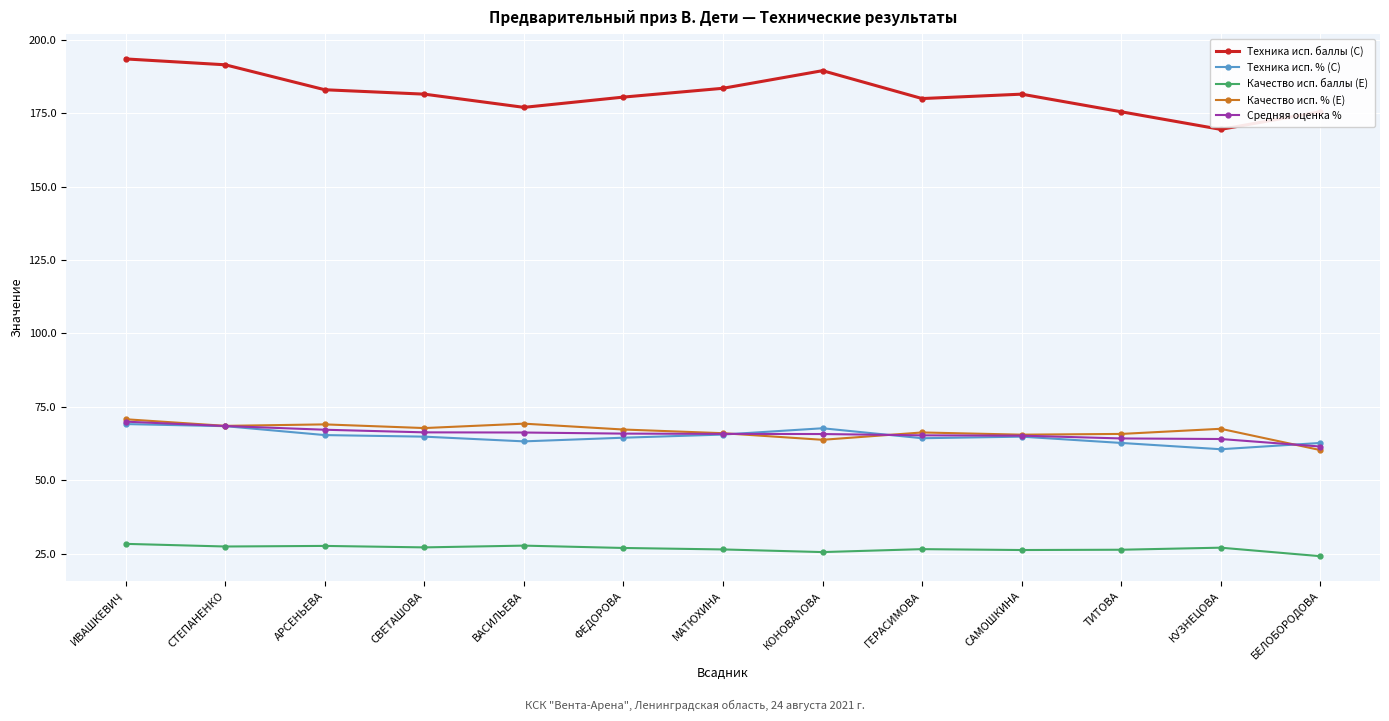

What is the label of the 2nd point from the left?

СТЕПАНЕНКО